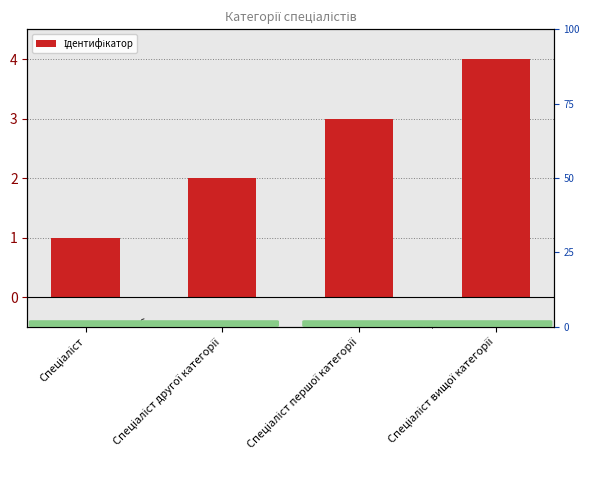

Reading left to right, transcribe all the data shown in this chart.

Спеціаліст=1	Спеціаліст другої категорії=2	Спеціаліст першої категорії=3	Спеціаліст вищої категорії=4